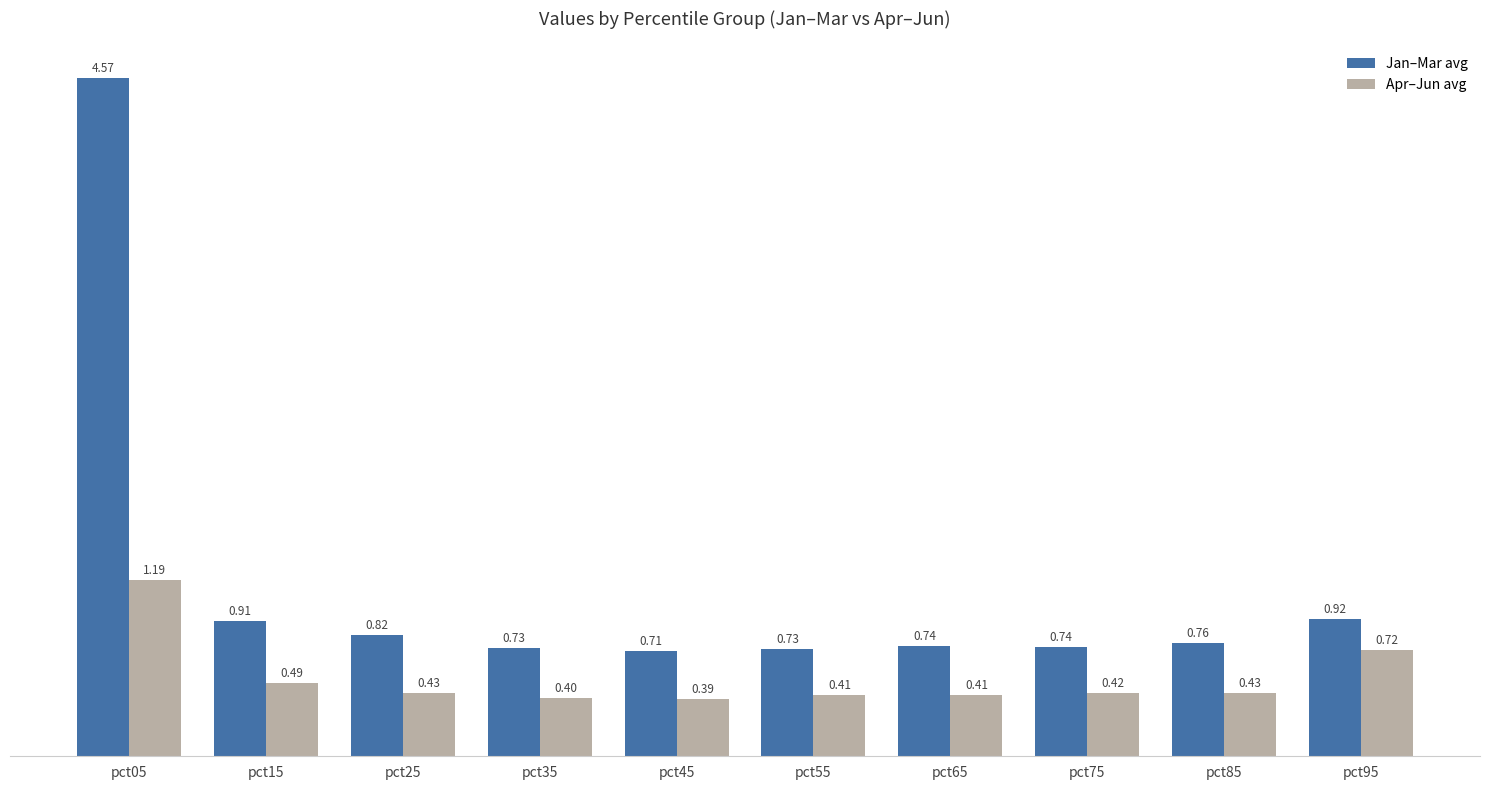

At which category is the sum across all series the highest?

pct05